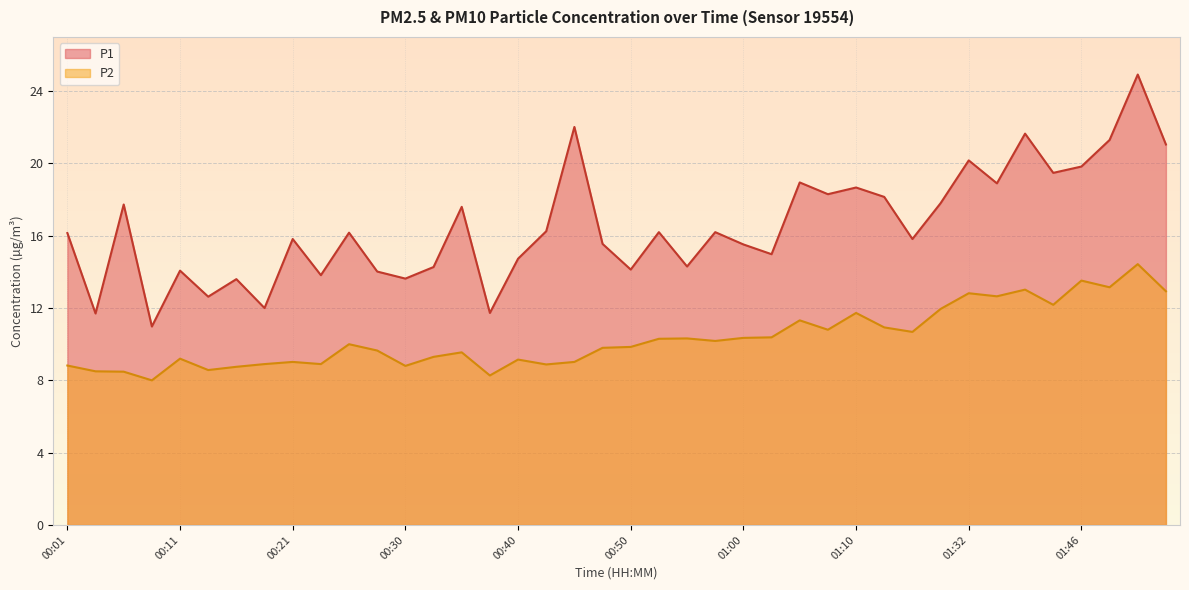

Which series has the largest total across all categories?

P1